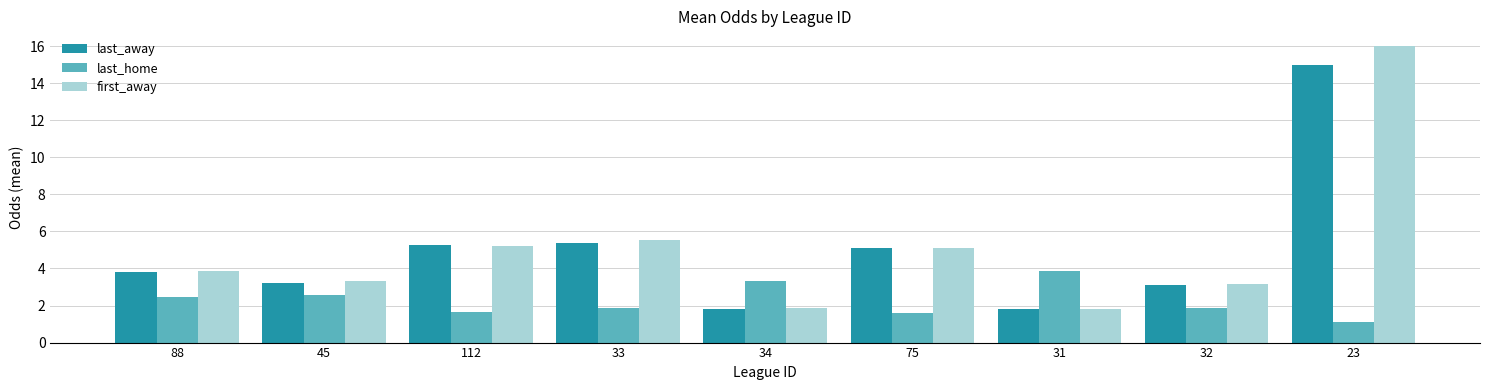

What is the approximate value of last_away at 88?

3.8